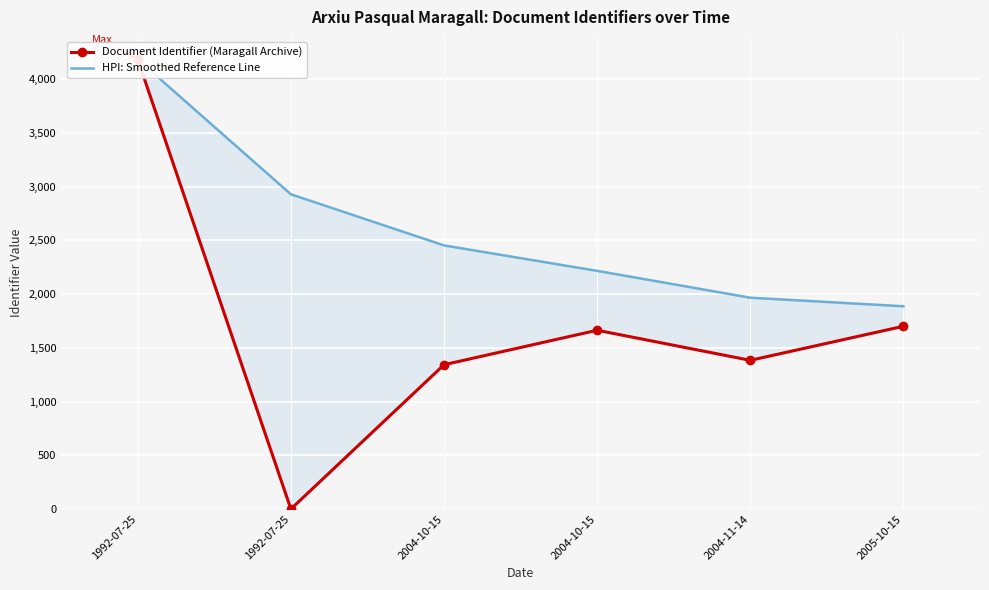

What is the difference between the HPI: Smoothed Reference Line values at 2005-10-15 and 2004-10-15?

566.4